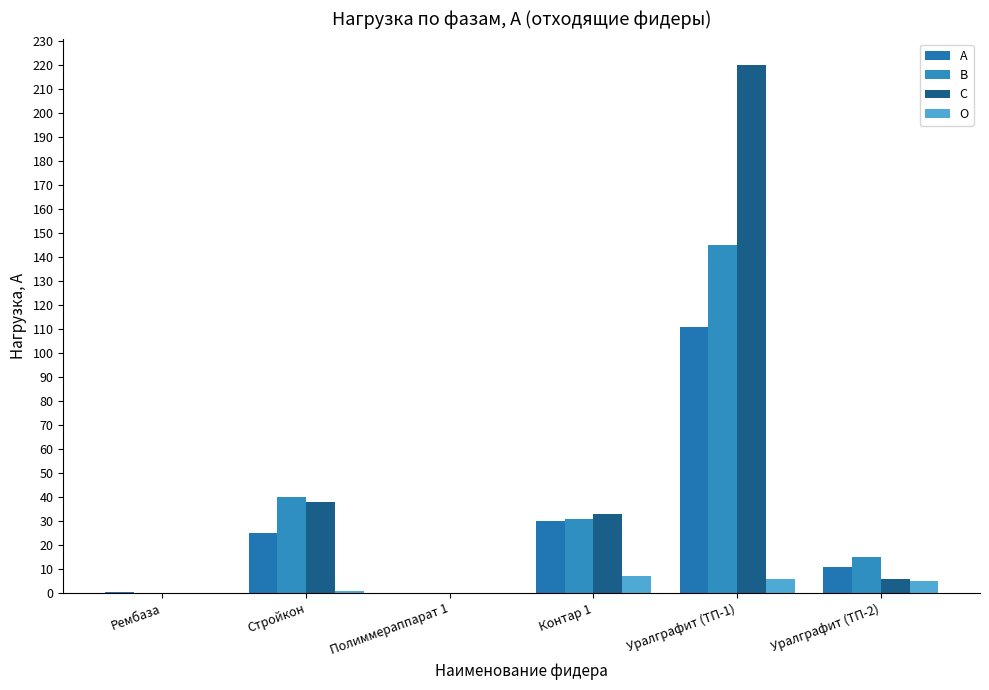

At which label is С closest to 110?

Стройкон